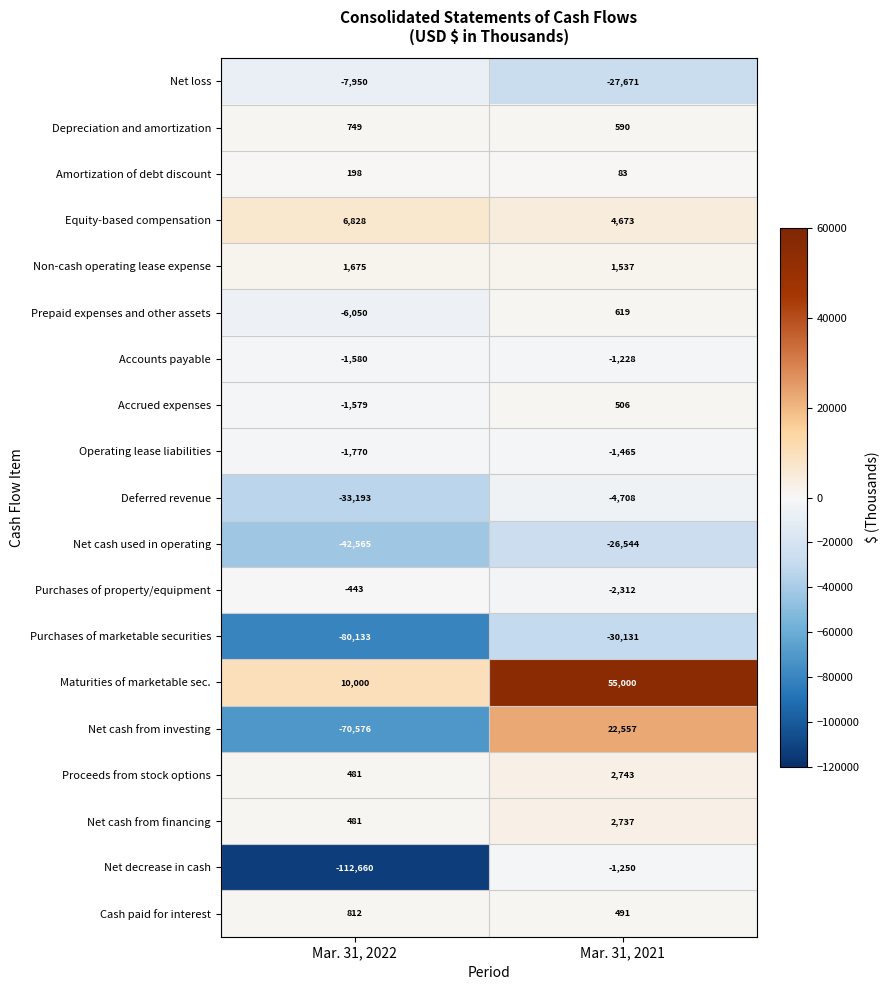

List the labels in order of Net cash from financing value, largest first.

Mar. 31, 2021, Mar. 31, 2022